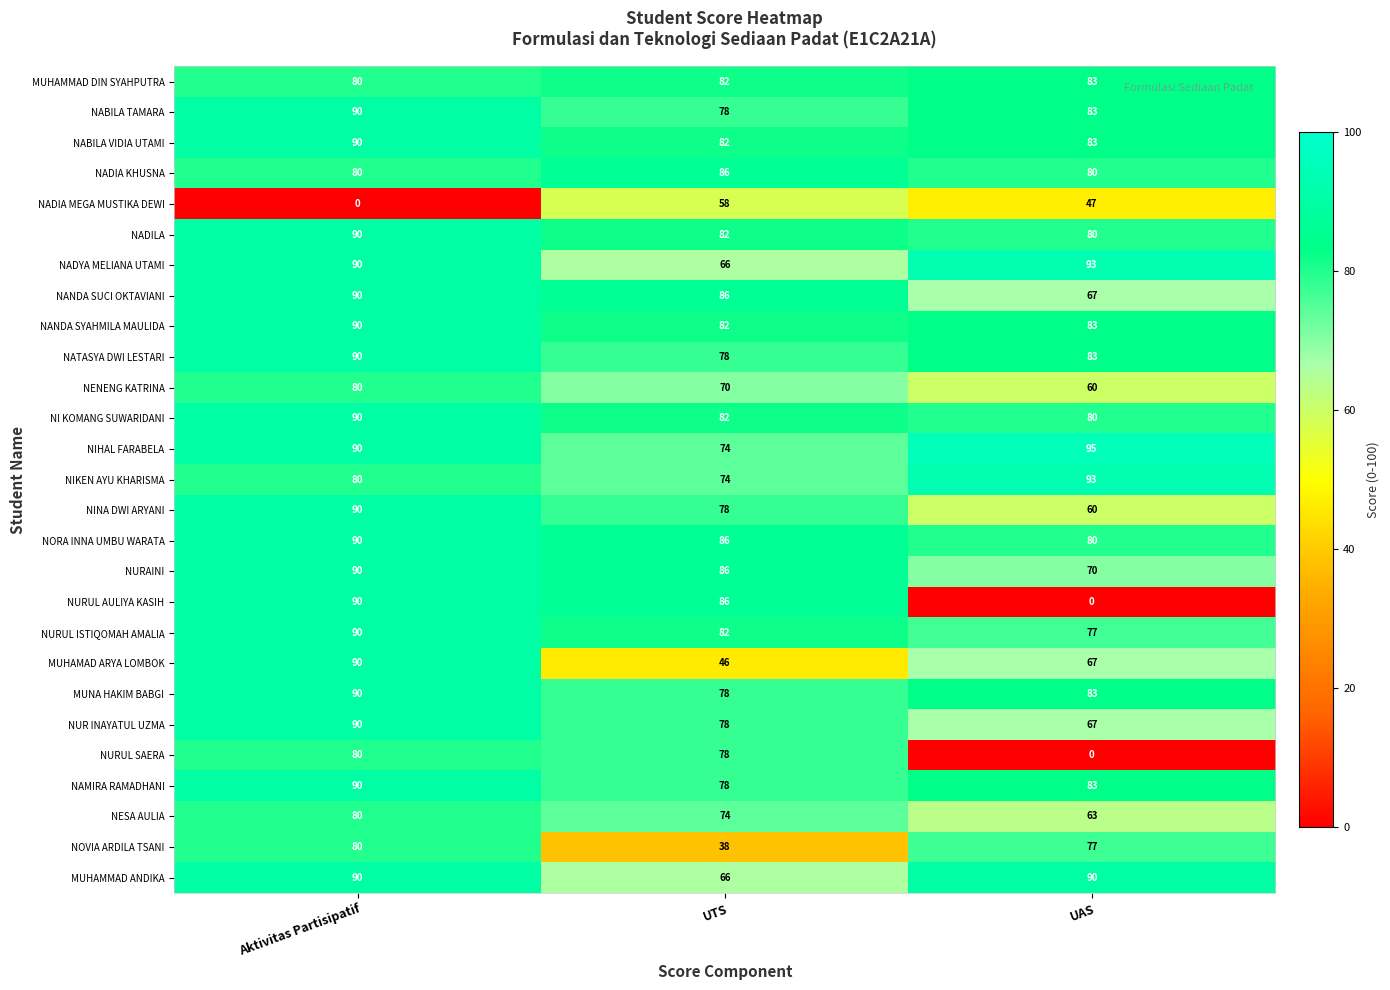

What is the difference between the NURUL SAERA values at UTS and UAS?

78